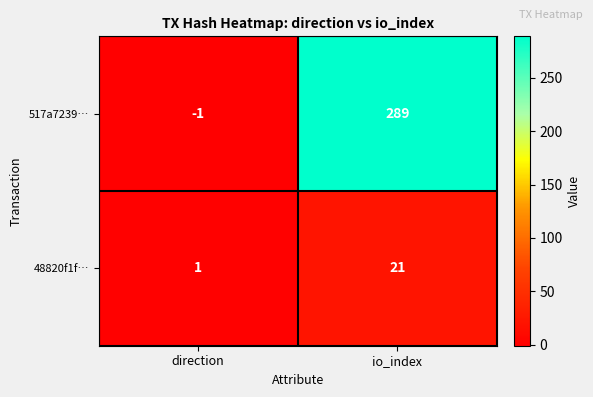

Reading left to right, extract all data points from this chart.

517a7239…: direction=-1	io_index=289
48820f1f…: direction=1	io_index=21